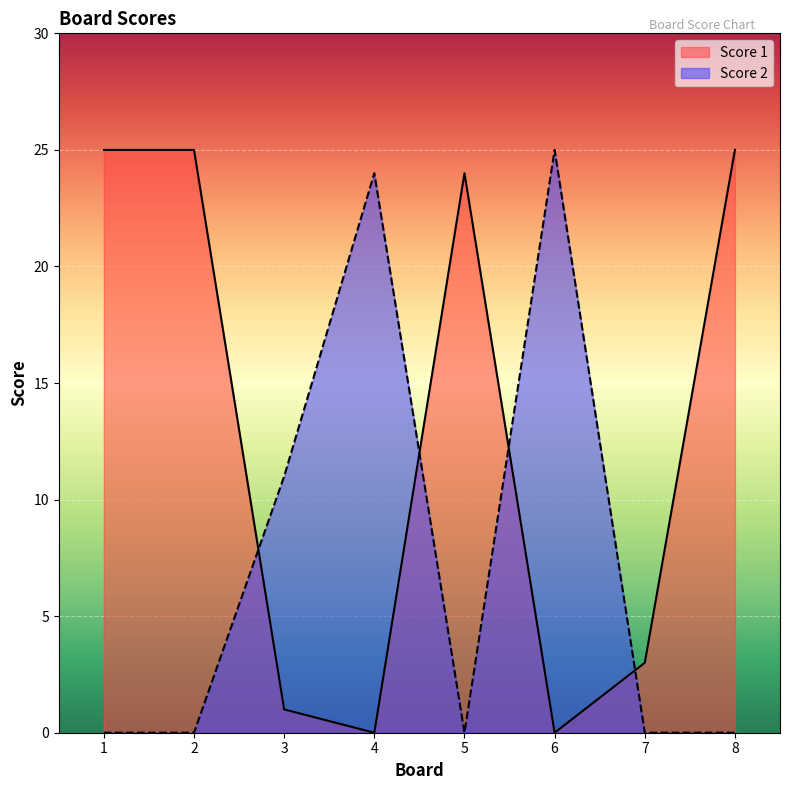

How many lines are shown in the chart?

2